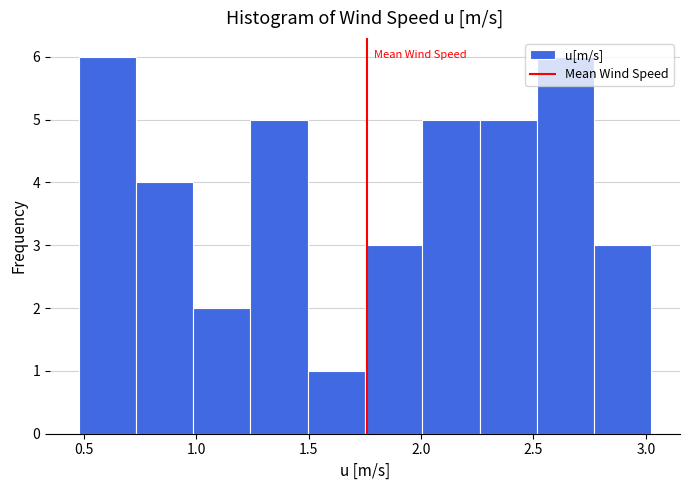

What is the height of the bar covering 1.75 to 2.00 on the x-axis? Neither the bar edges nor the heights are printed on the chart, so give them approximately, as read against the axes.

3